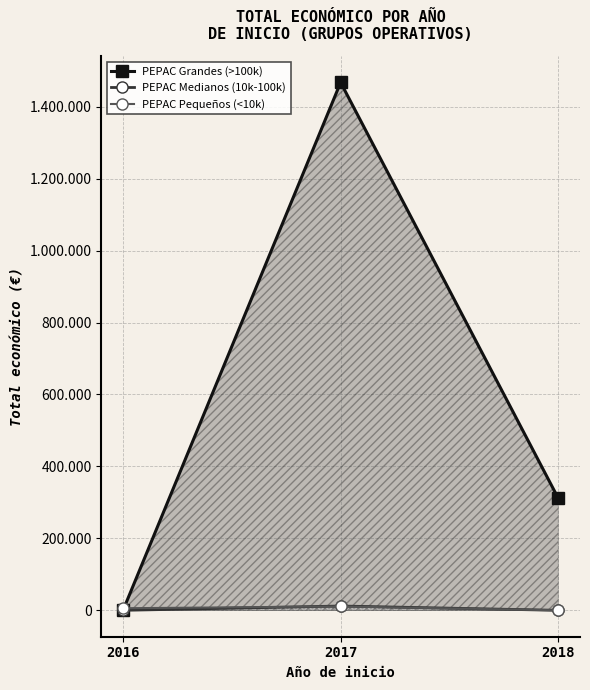

Which has a higher value, 2017 or 2018?

2017